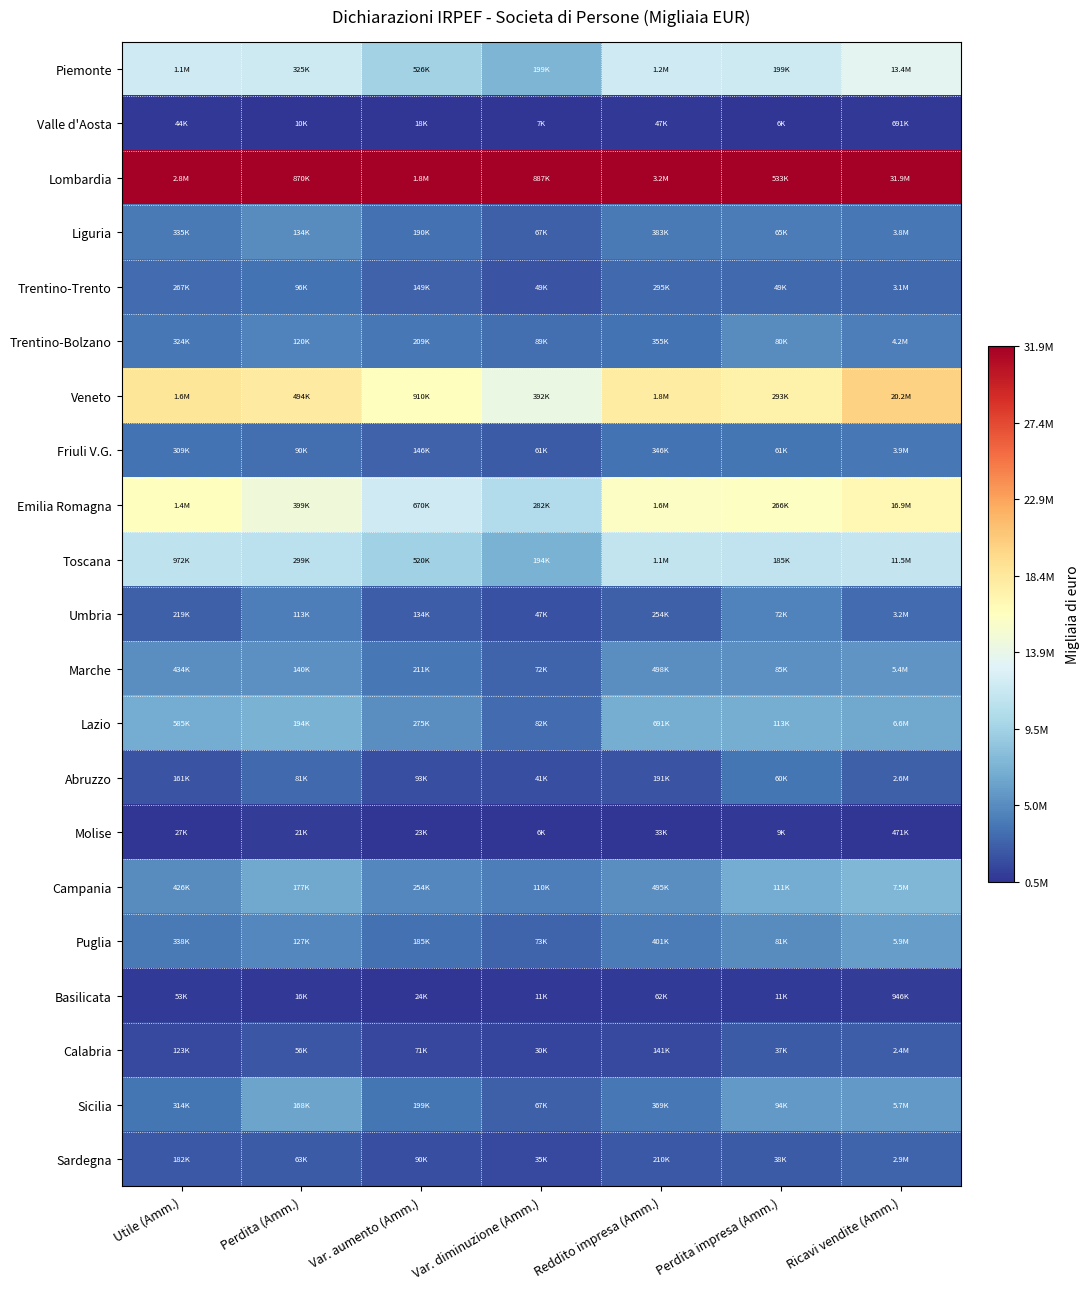

Between Var. diminuzione (Amm.) and Ricavi vendite (Amm.), which is larger?

Ricavi vendite (Amm.)